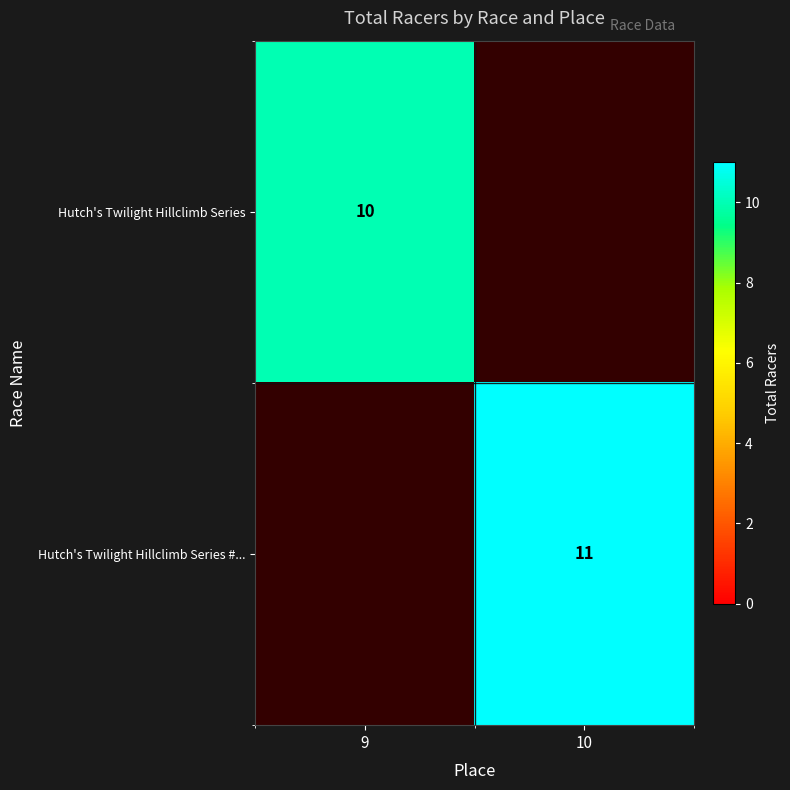

The Hutch's Twilight Hillclimb Series #... series shows 11 at 10. True or false?

True